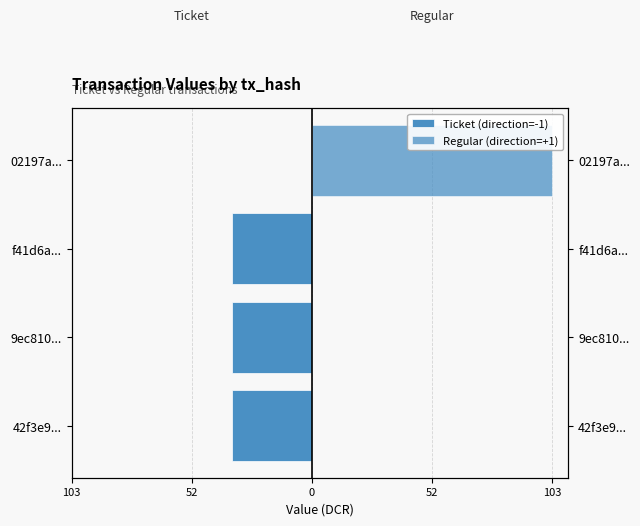

What are all the series names shown in the legend?

Ticket (direction=-1), Regular (direction=+1)